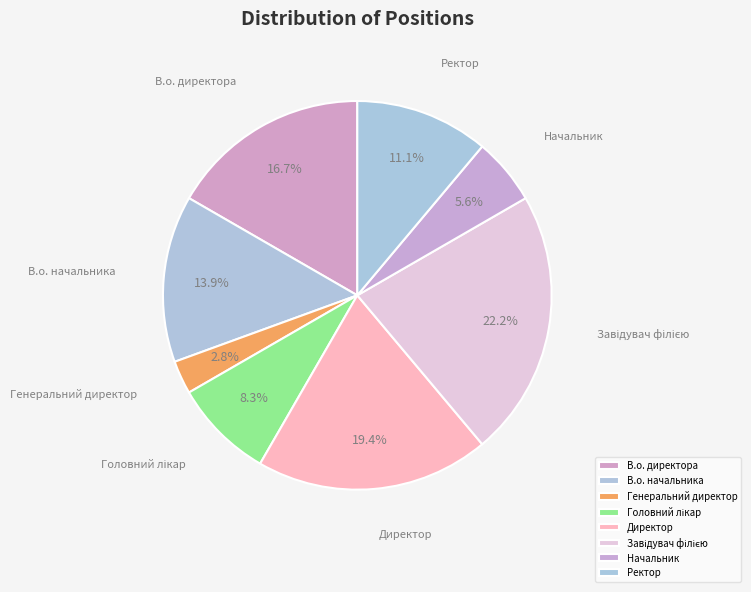

How many slices are in this pie chart?

8